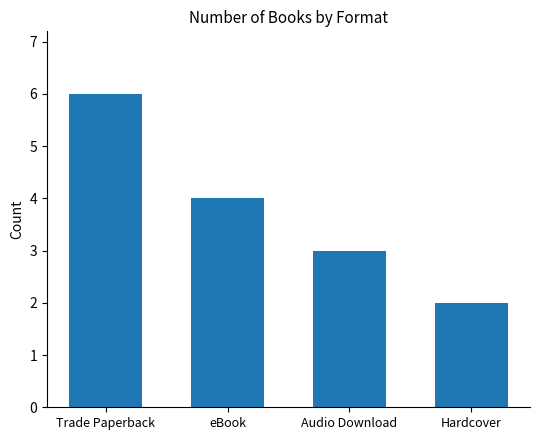

What is the value of the 2nd bar from the left?

4